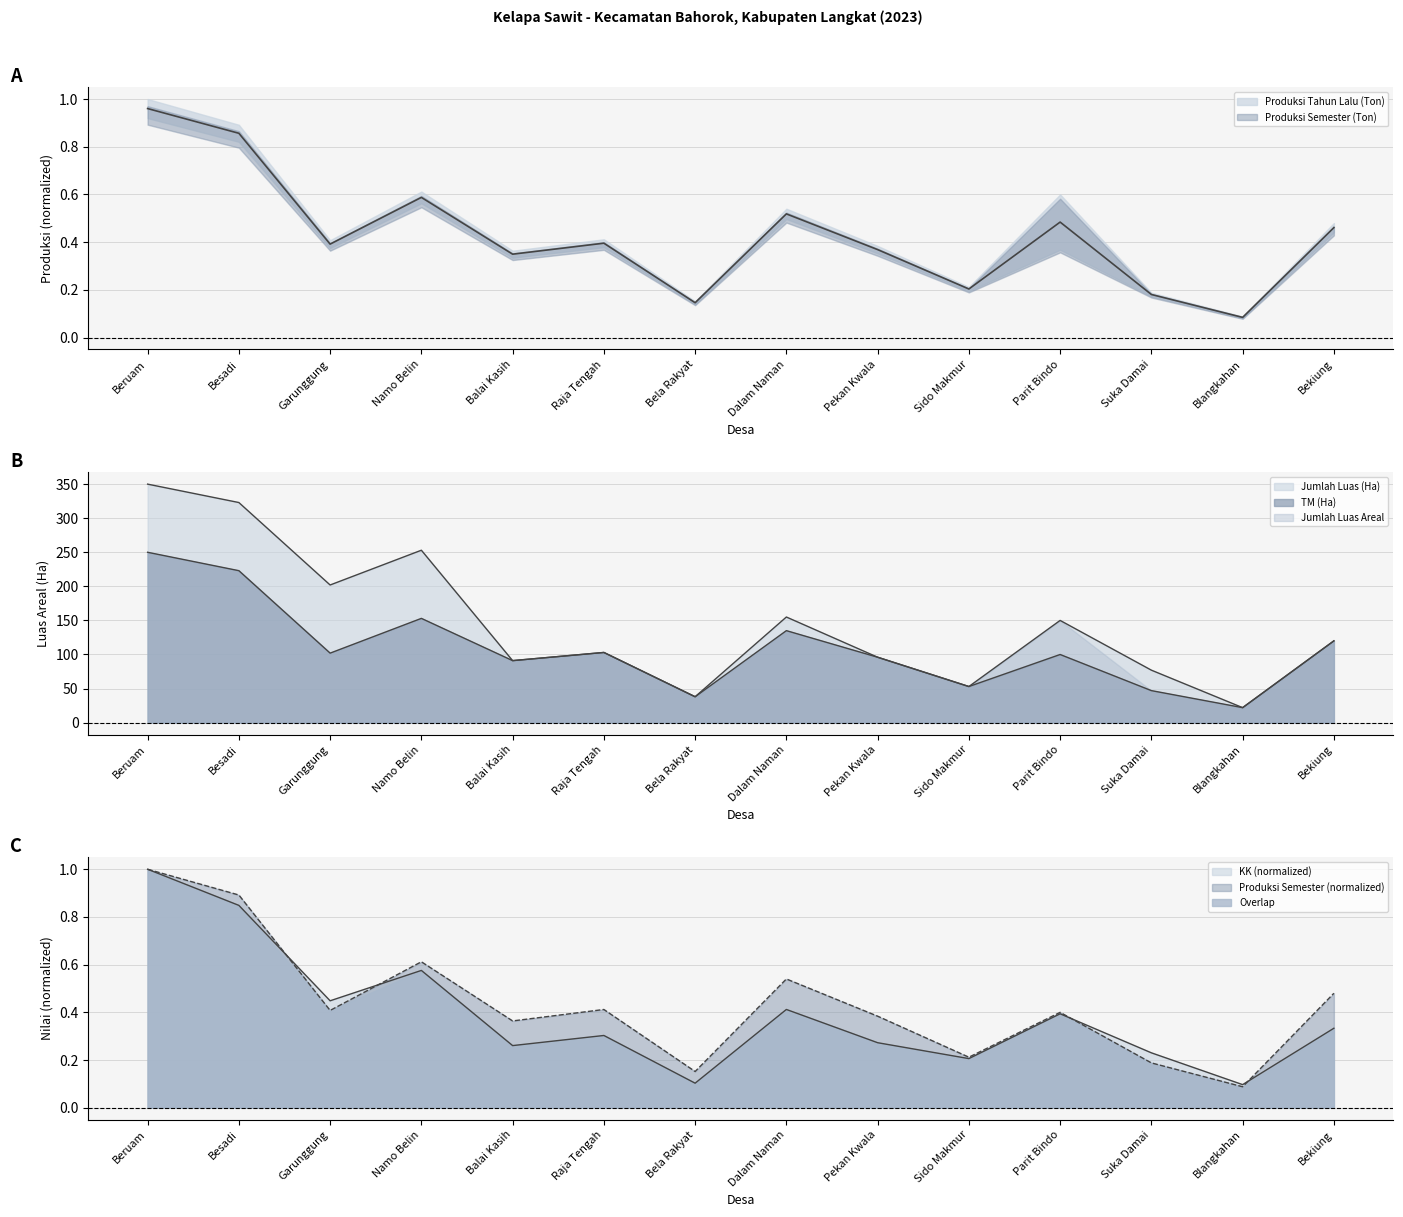

What position from the right is Bela Rakyat?

8